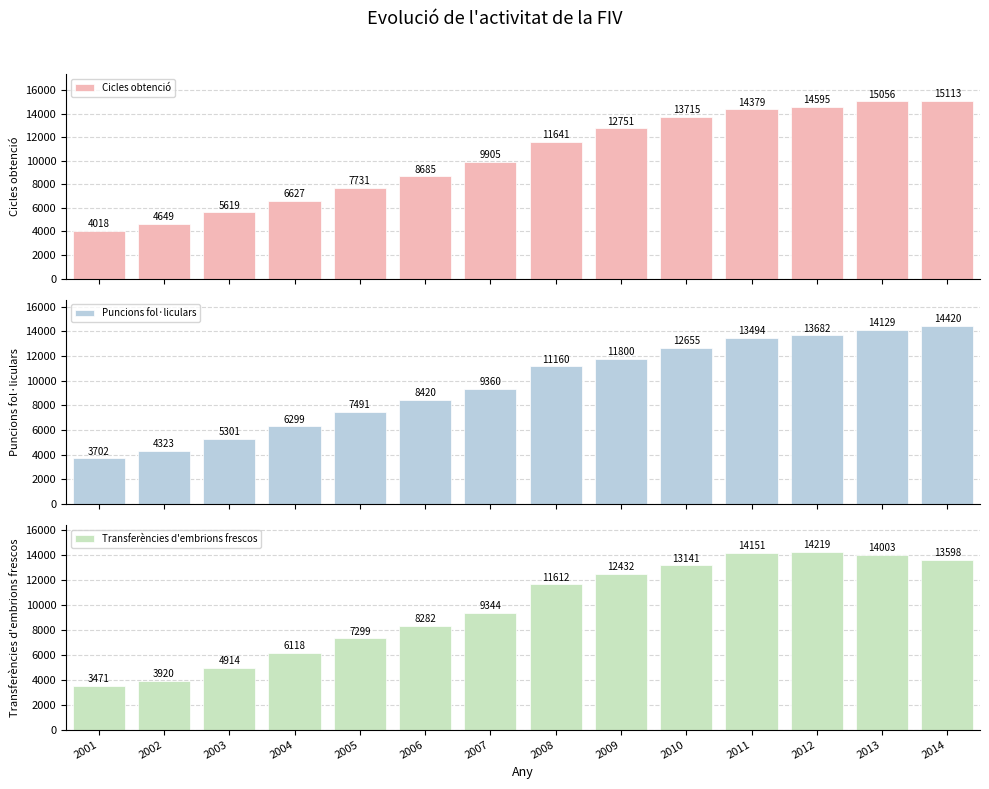

At which label does Puncions fol·liculars reach its minimum?

2001